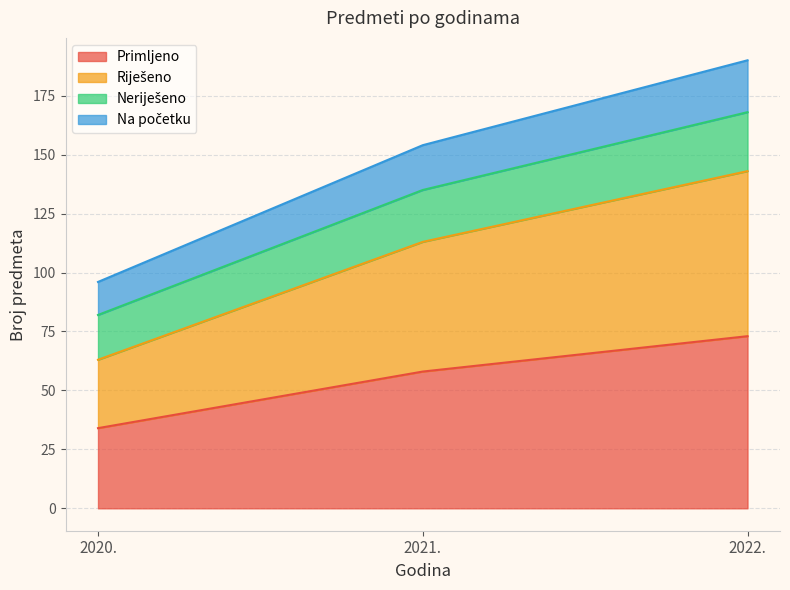

What is the total value across all series at 2022.?

190